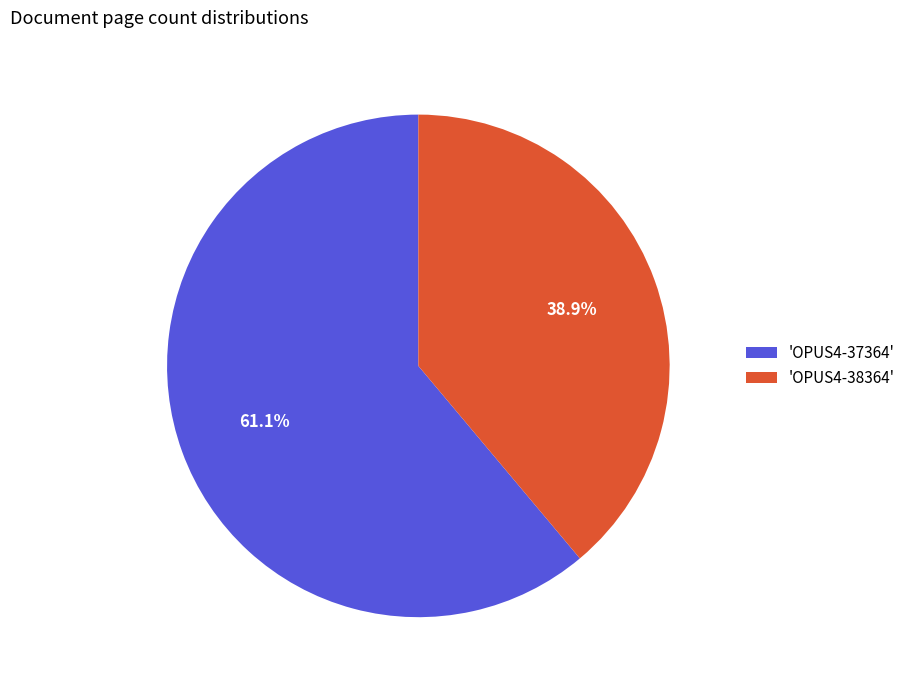

Which has a higher value, 'OPUS4-37364' or 'OPUS4-38364'?

'OPUS4-37364'